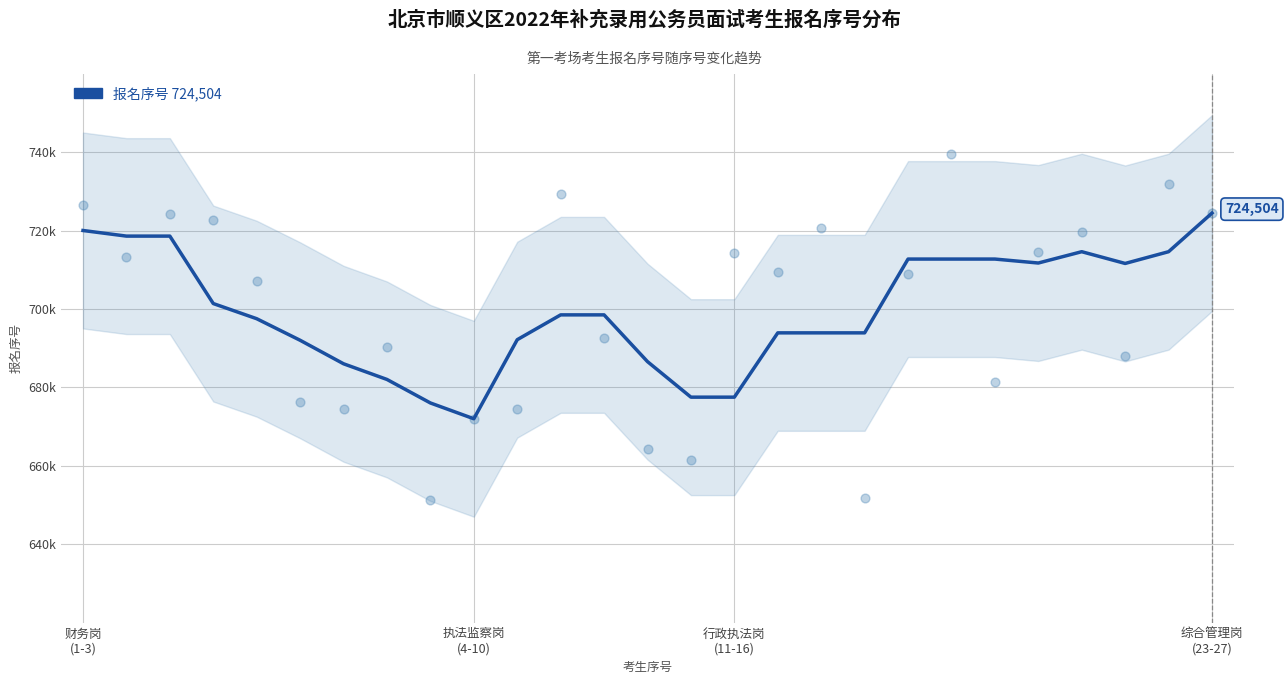

Which has a higher value, 13 or 22?

22